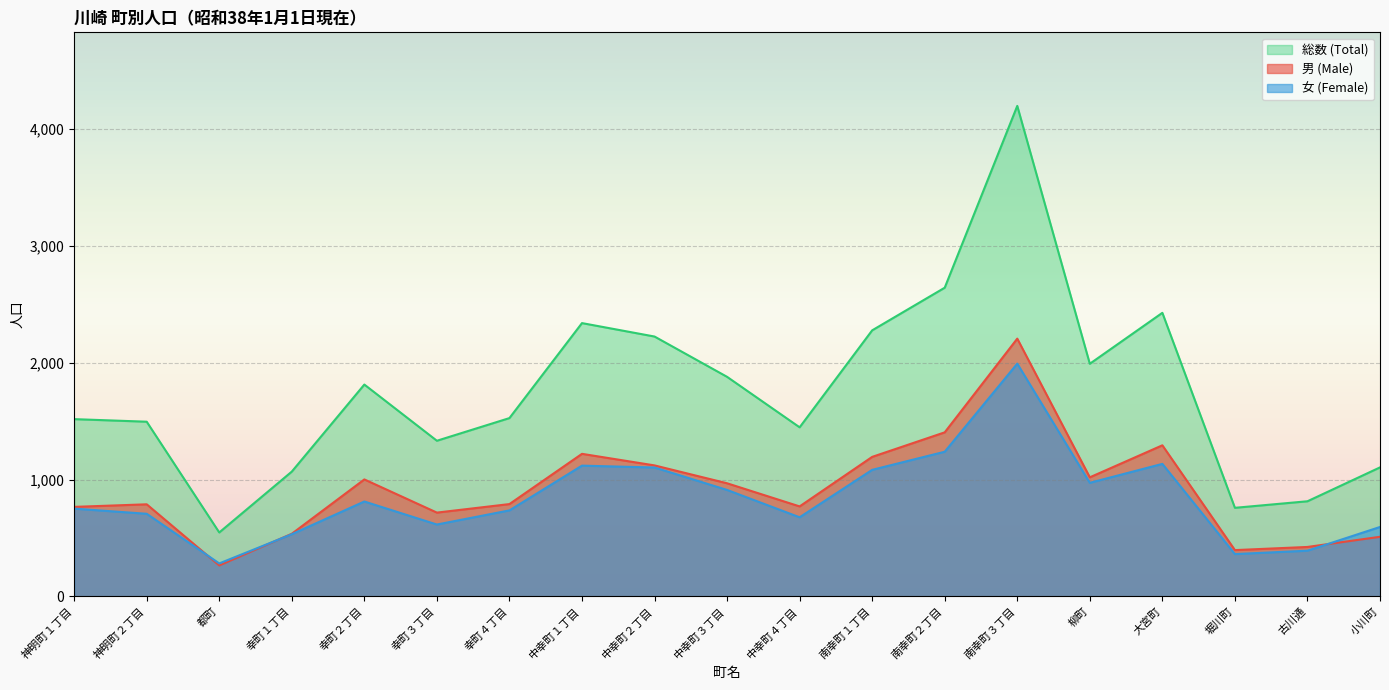

Which has a higher value, 神明町２丁目 or 古川通?

神明町２丁目